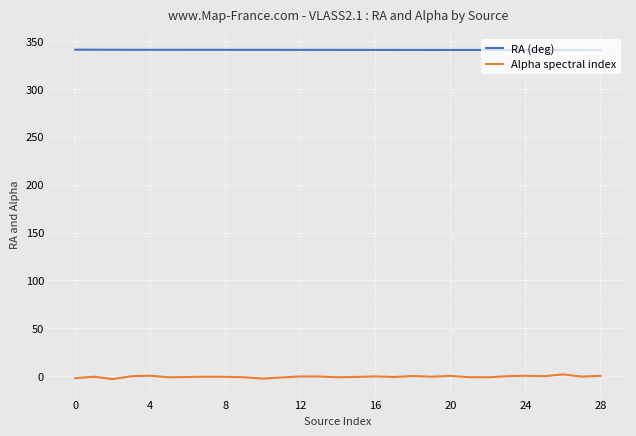

What is the minimum value for RA (deg)?

340.6